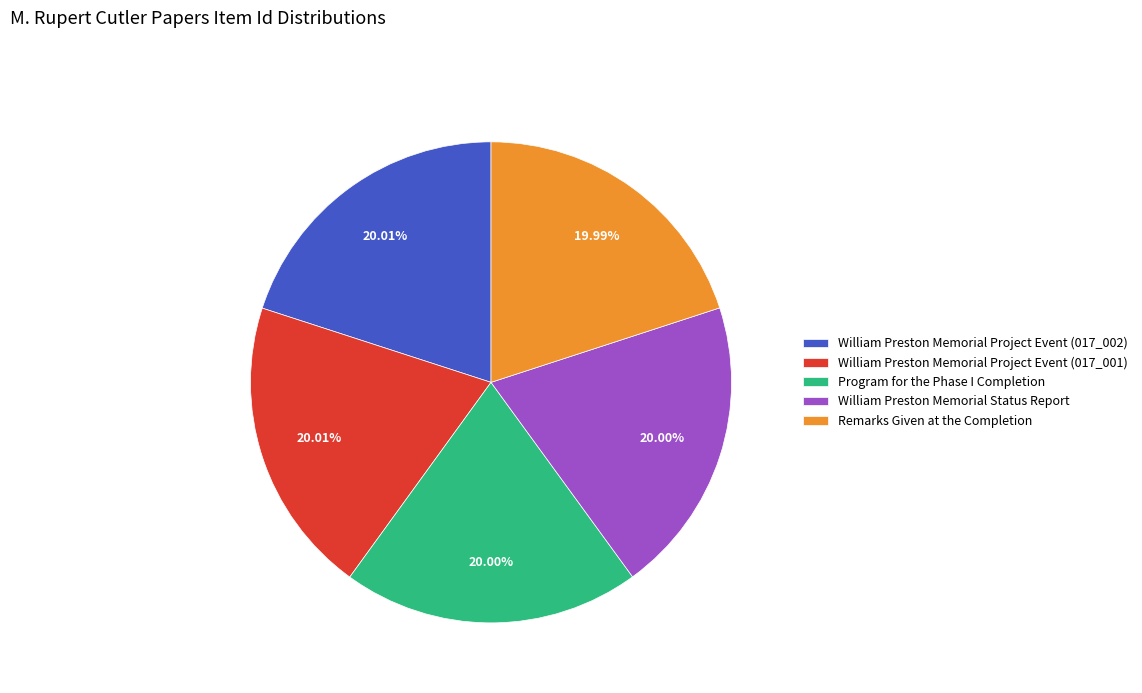

Approximately how many times larger is the value at William Preston Memorial Status Report compared to William Preston Memorial Project Event (017_002)?

1.0